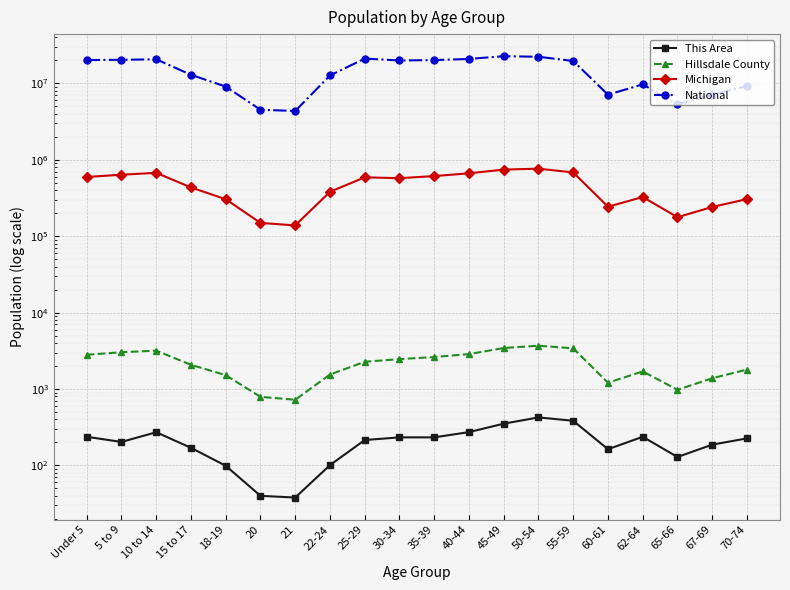

Is it true that This Area equals 129 at 65-66?

True